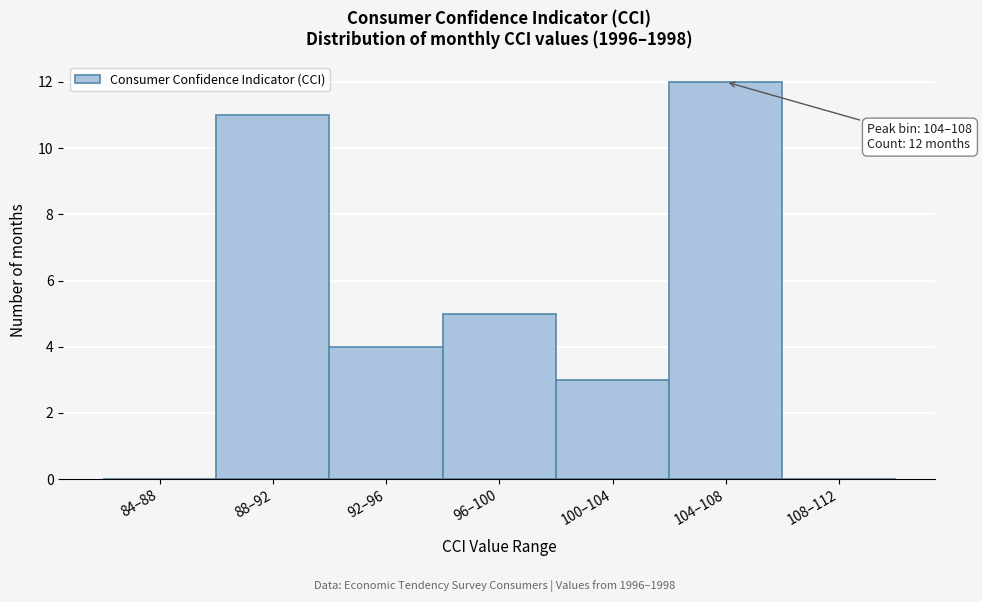

Reading left to right, what are all the values shown in this chart?

84–88=0	88–92=11	92–96=4	96–100=5	100–104=3	104–108=12	108–112=0